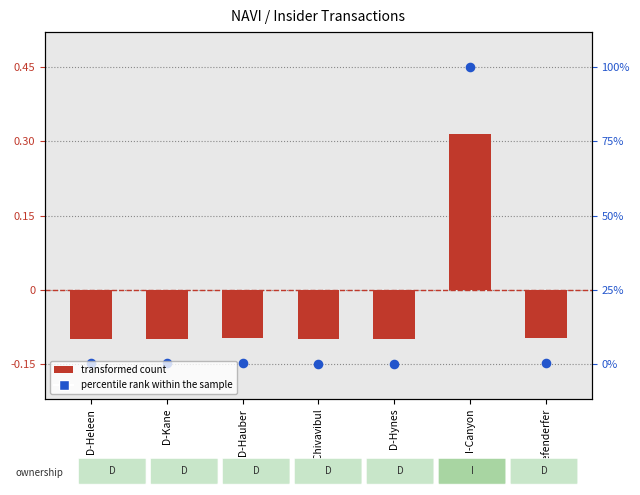

At which category is the sum across all series the highest?

I-Canyon